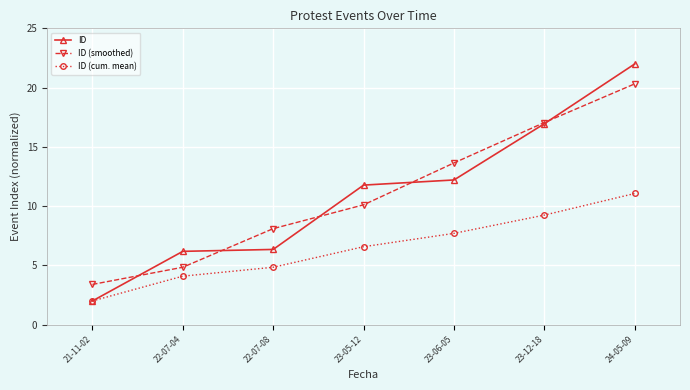

Where is ID (smoothed) nearest to the value 11?

23-05-12